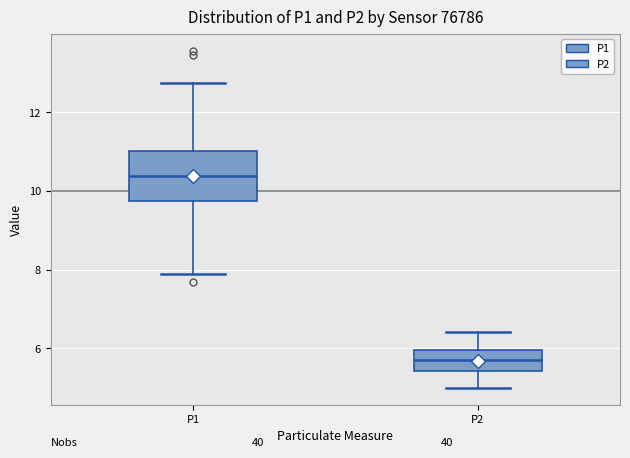

Reading left to right, transcribe this box plot: for each box, give where its median line is, the range the box spans, and where its two whiskers end, as read against the y-axis. The values are not printed on the chart, so give them approximately, as read against the axis.

P1: median 10.4, box 9.8 to 11.0, whiskers 8.0 to 12.8
P2: median 5.8, box 5.4 to 6.0, whiskers 5.0 to 6.4